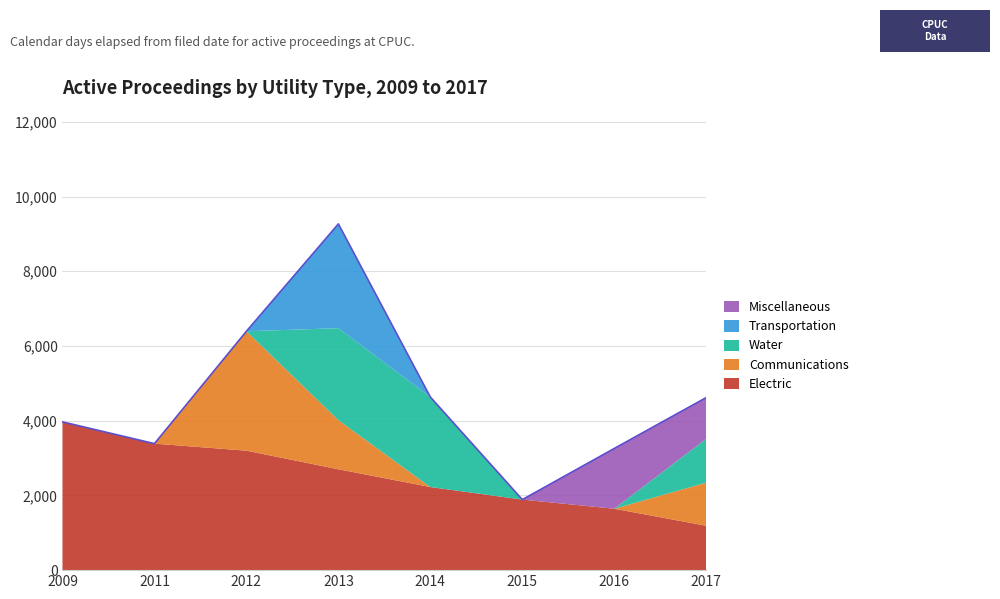

True or false: Transportation has a value of 952 at 2017.

False